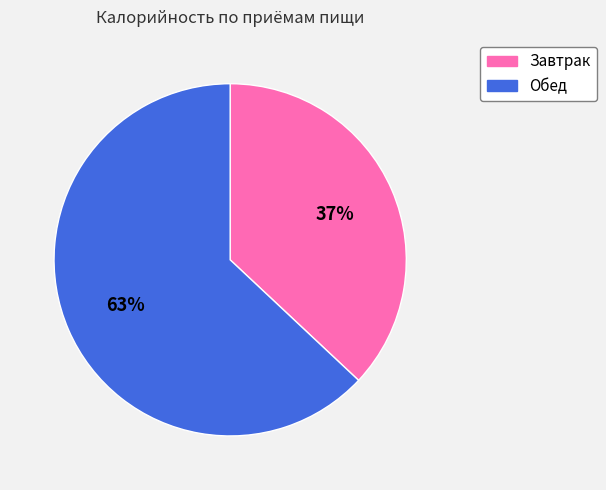

Which has a higher value, Завтрак or Обед?

Обед